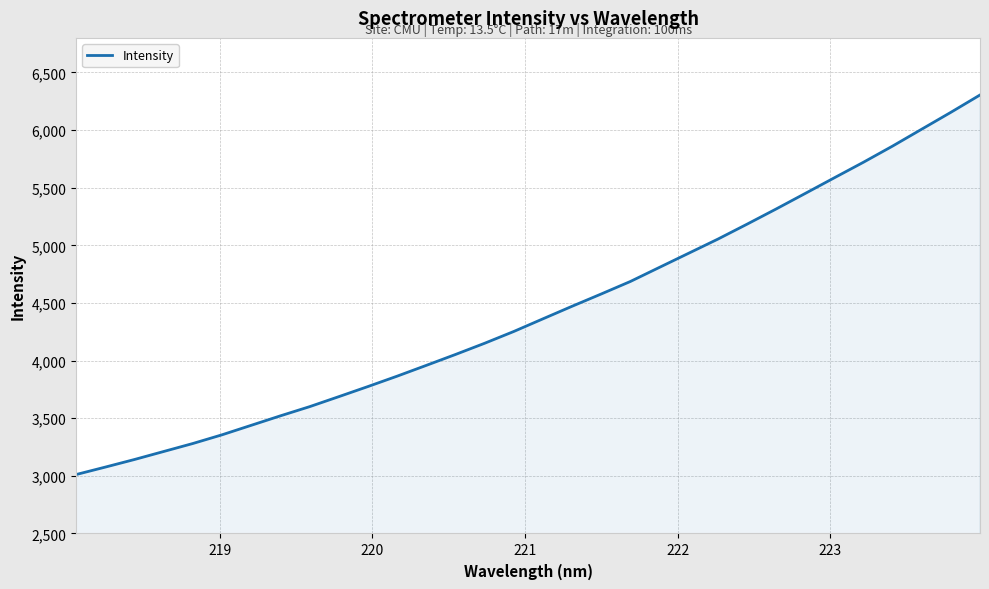

What is the smallest value displayed?

3011.5